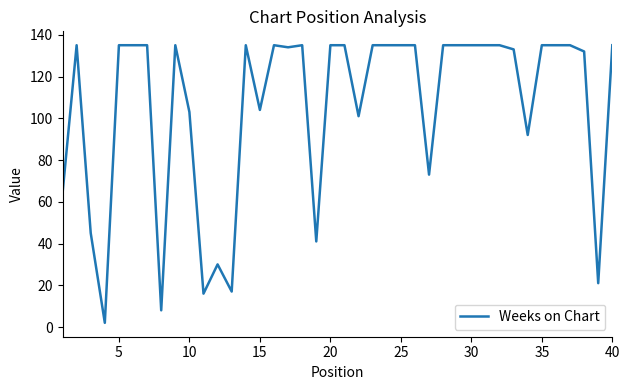

What is the maximum value shown in the chart?

135